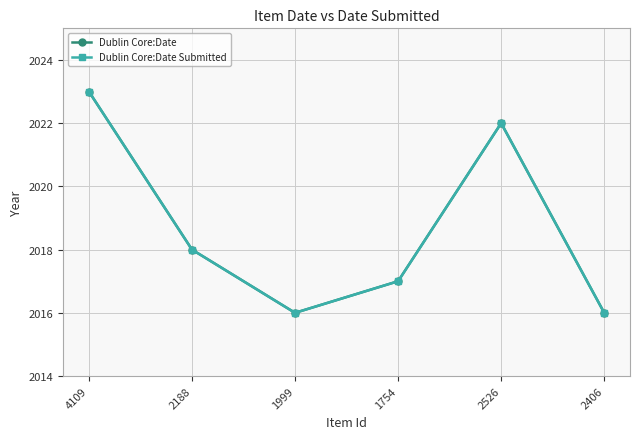

Is this an area chart (filled region under the line)?

No